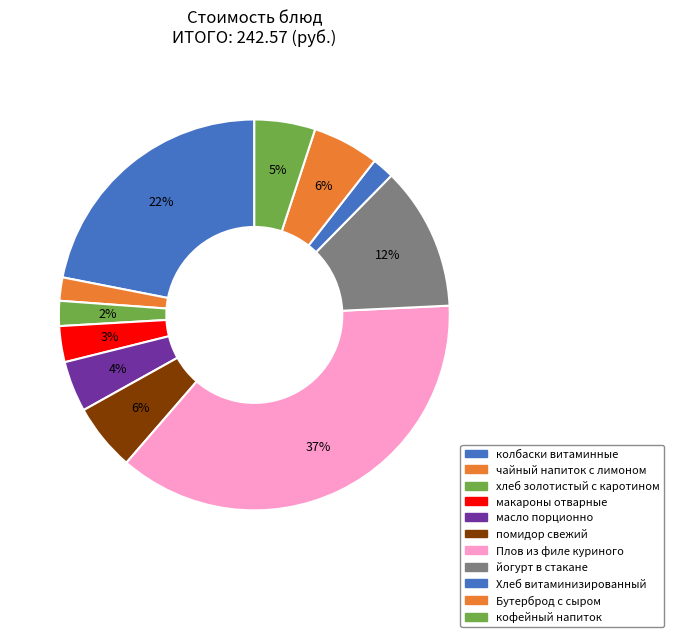

Count the number of slices in the pie.

11